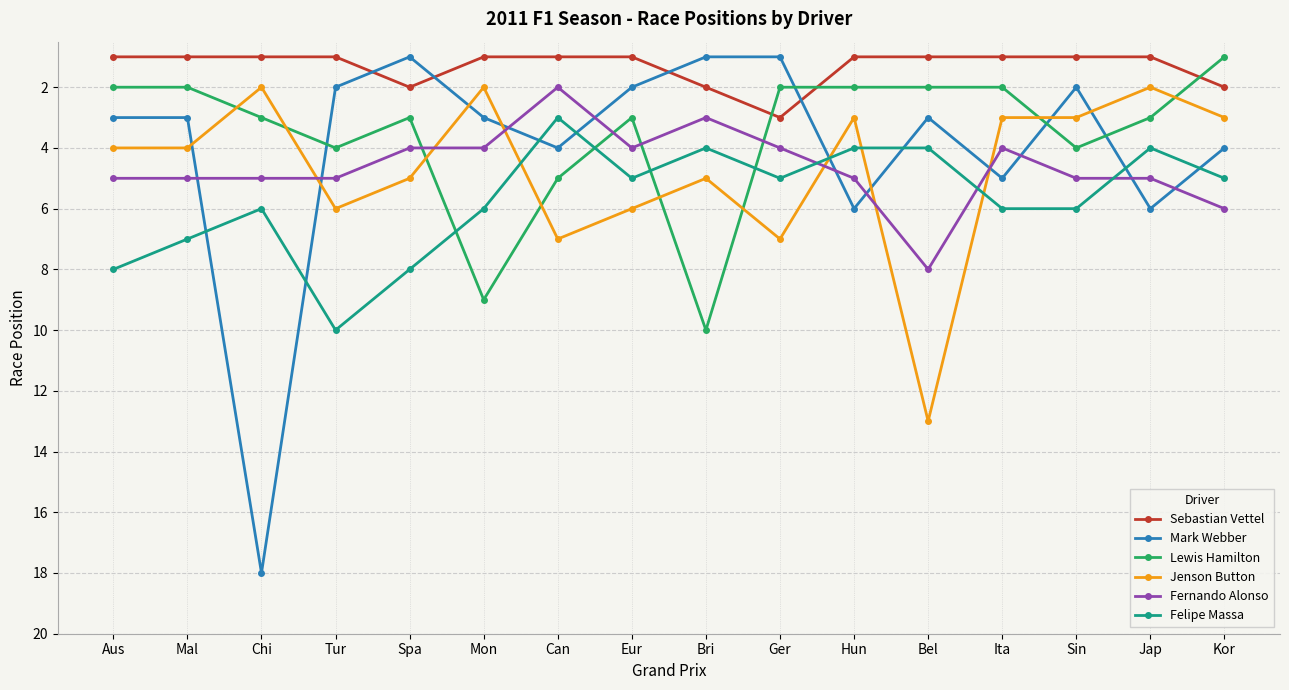

What is the spread (max minus min) of values at Tur?

9